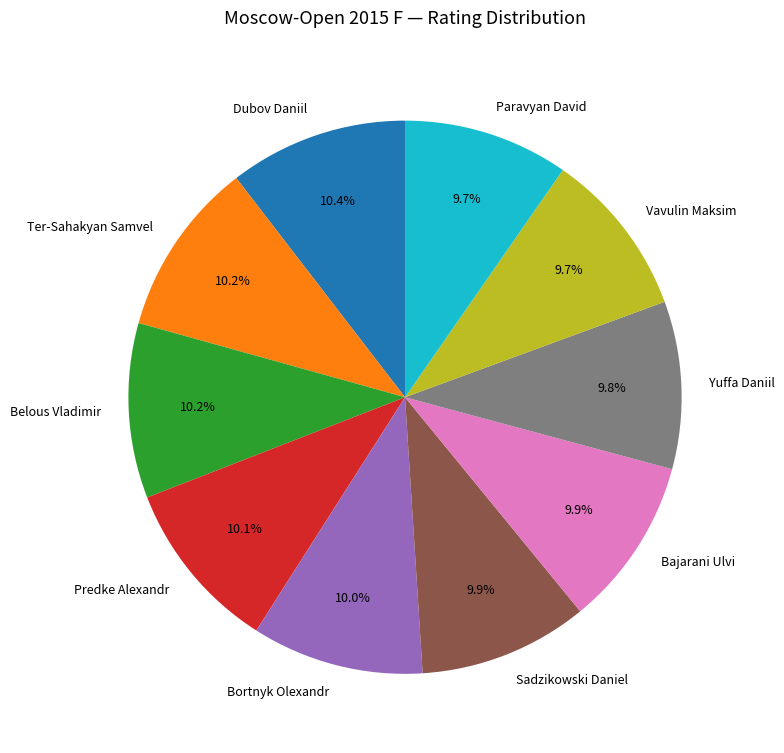

Is Paravyan David the majority of the pie?

No